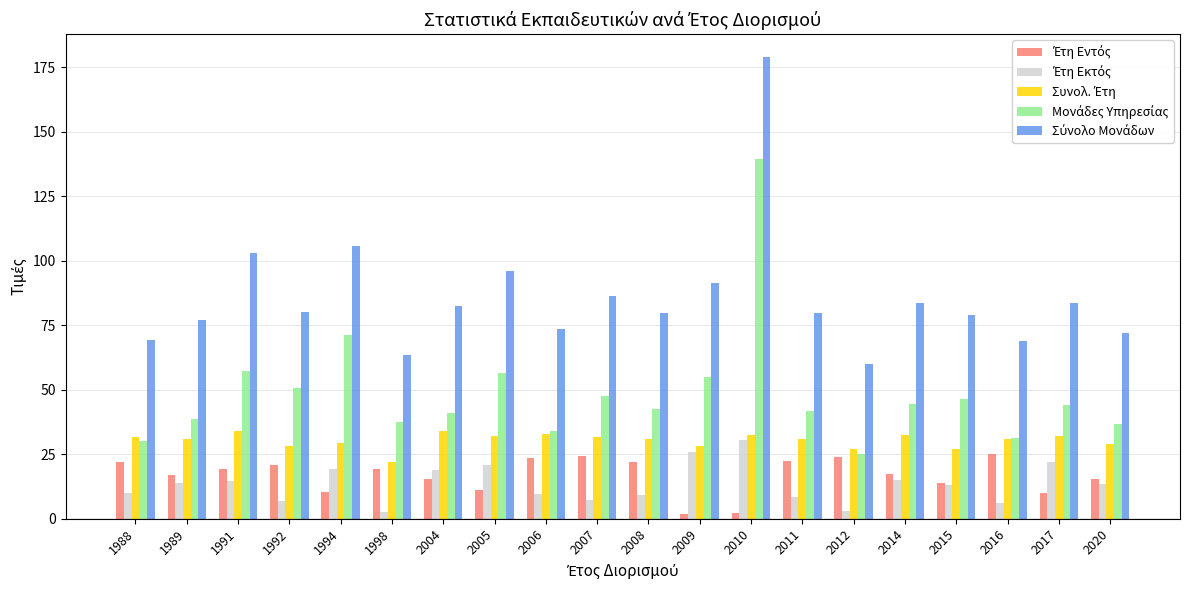

What is the spread (max minus min) of values at 1988?

59.3